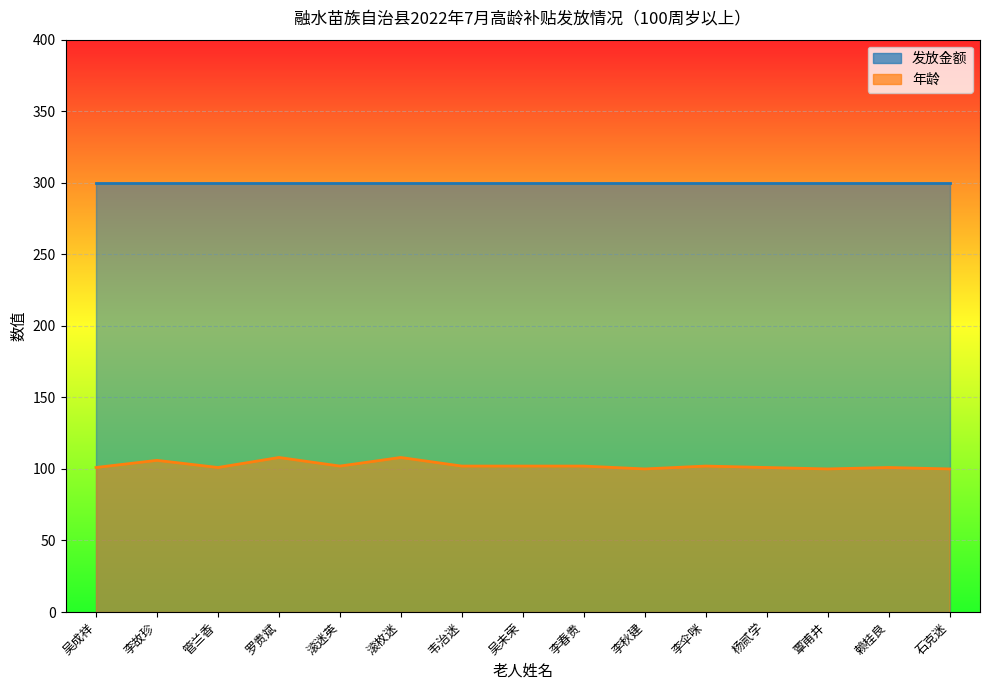

Which category has the highest value across all series?

罗贵斌